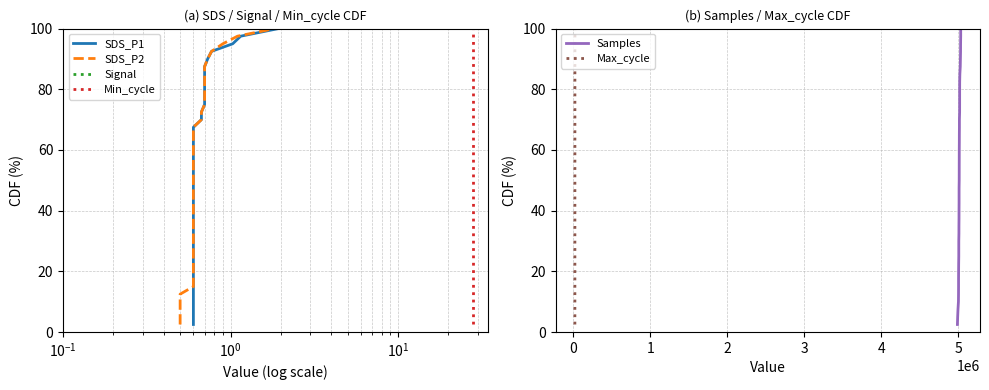

What is the minimum value for Samples?

2.5